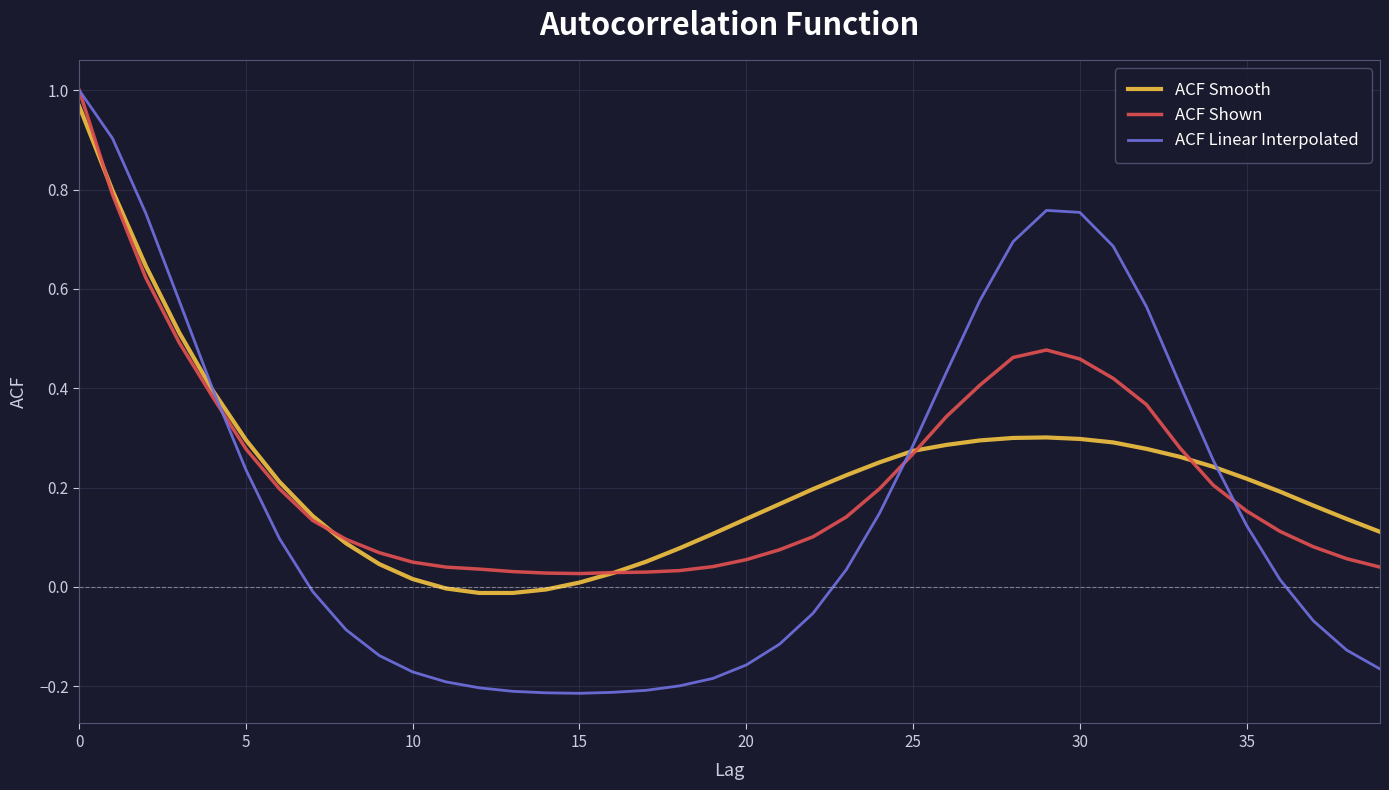

Which series has the widest spread of values?

ACF Linear Interpolated